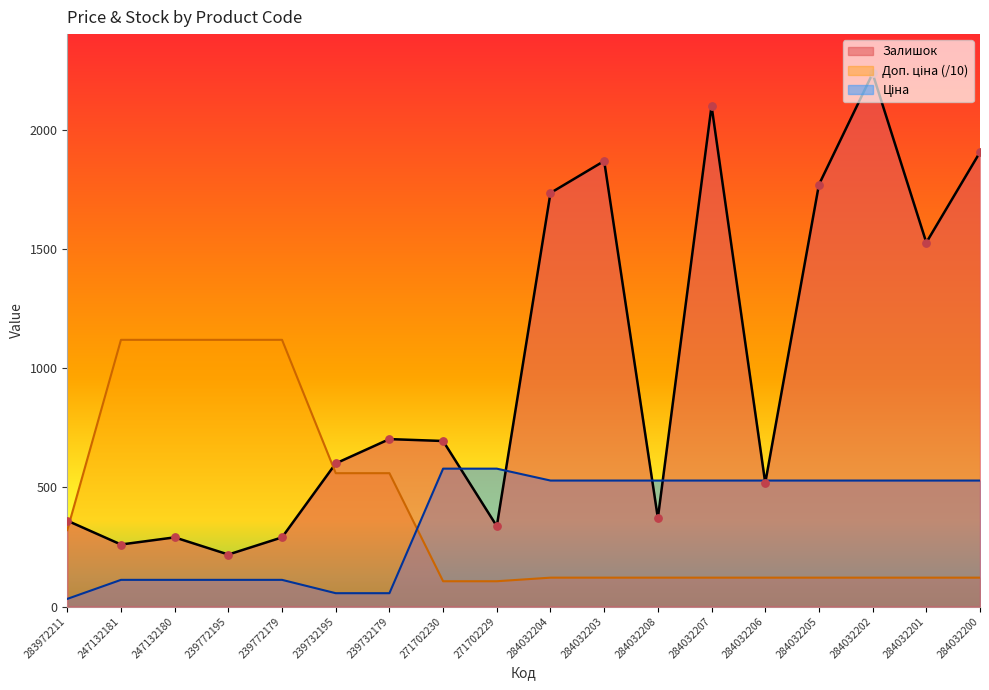

Is the value of Ціна at 284032202 greater than the value of Доп. ціна at 284032205?

Yes